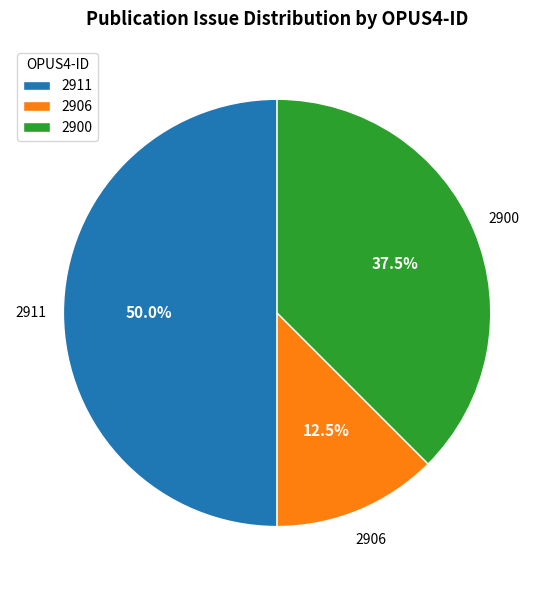

Which has a higher value, 2906 or 2911?

2911